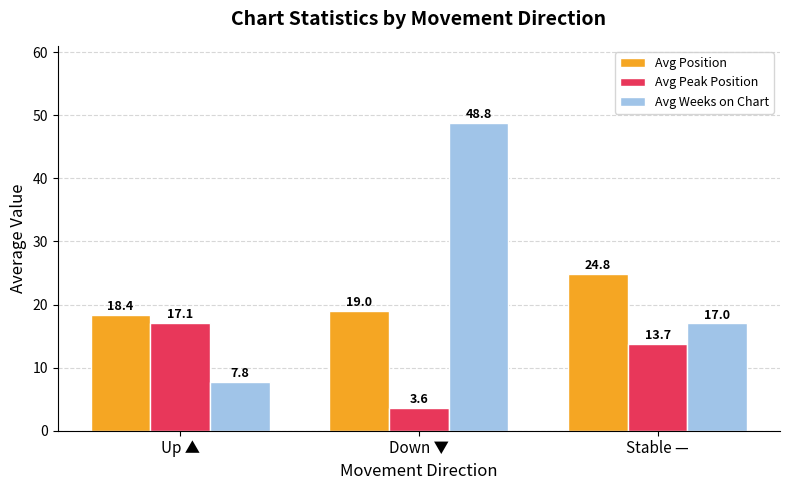

Reading left to right, extract all data points from this chart.

Avg Position: Up ▲=18.4	Down ▼=19.0	Stable —=24.8
Avg Peak Position: Up ▲=17.1	Down ▼=3.6	Stable —=13.7
Avg Weeks on Chart: Up ▲=7.8	Down ▼=48.8	Stable —=17.0